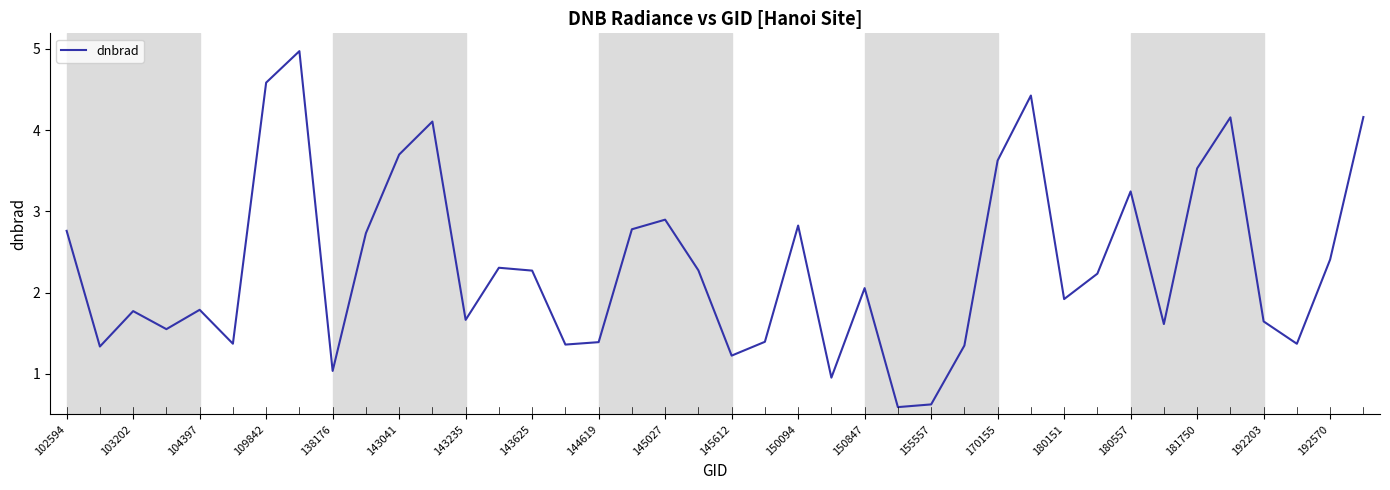

What is the smallest value displayed?

0.6